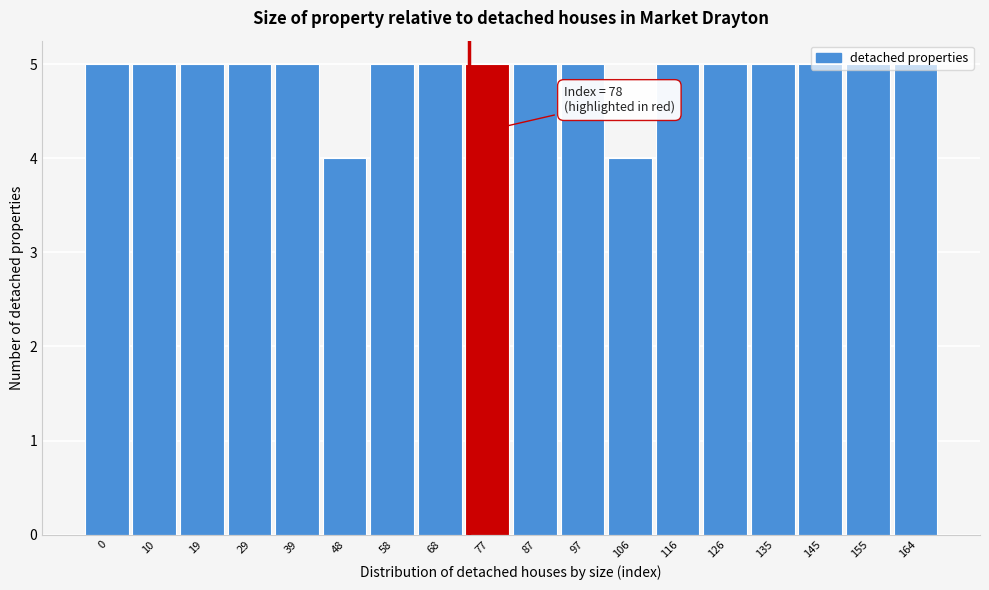

What is the minimum value shown in the chart?

4